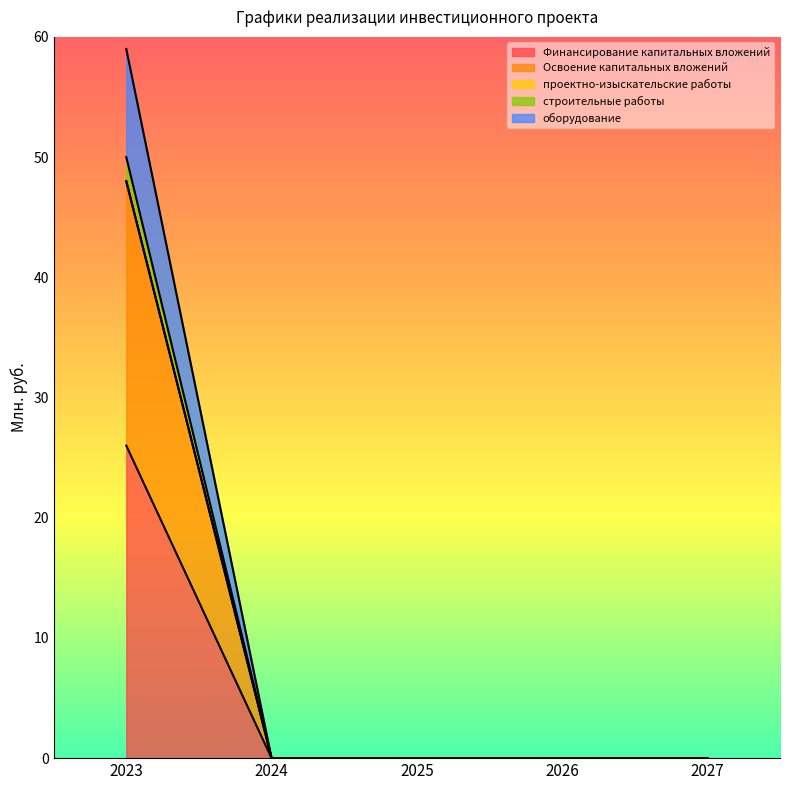

True or false: Финансирование капитальных вложений and строительные работы cross at least once.

False